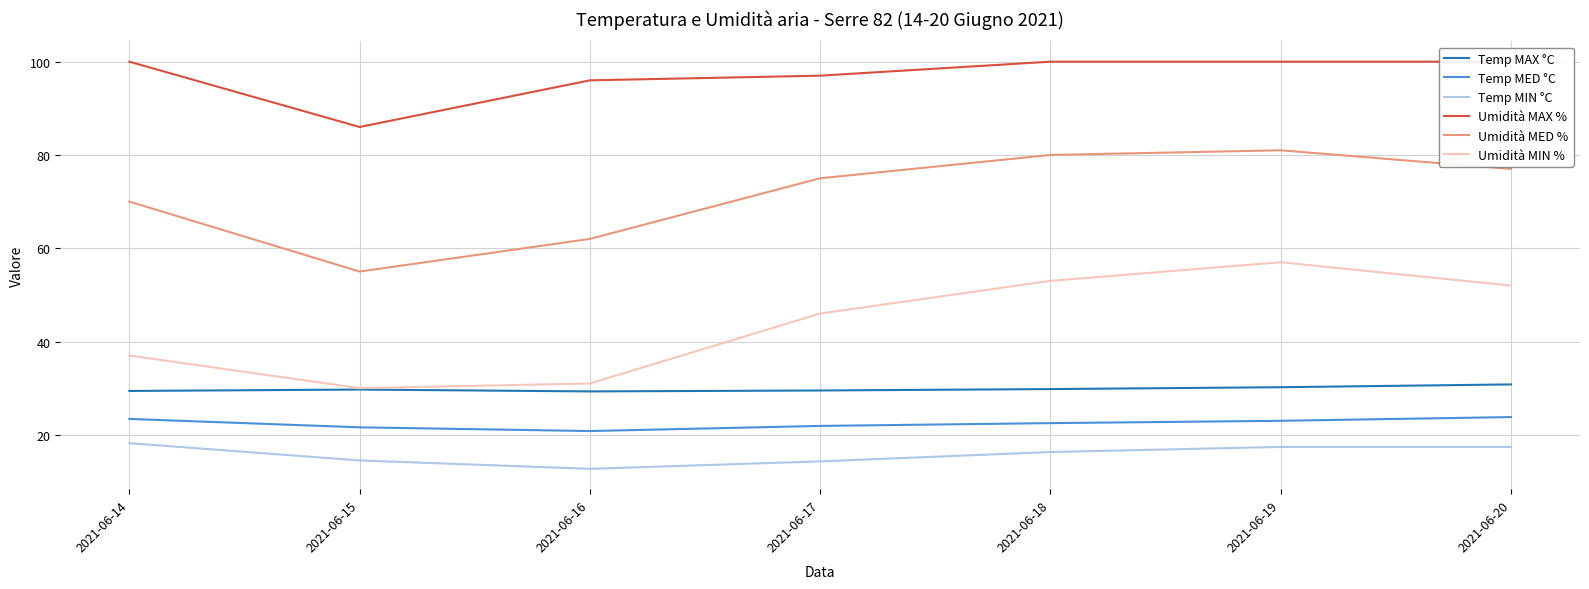

True or false: Umidità MIN % and Temp MED °C intersect in this chart.

False